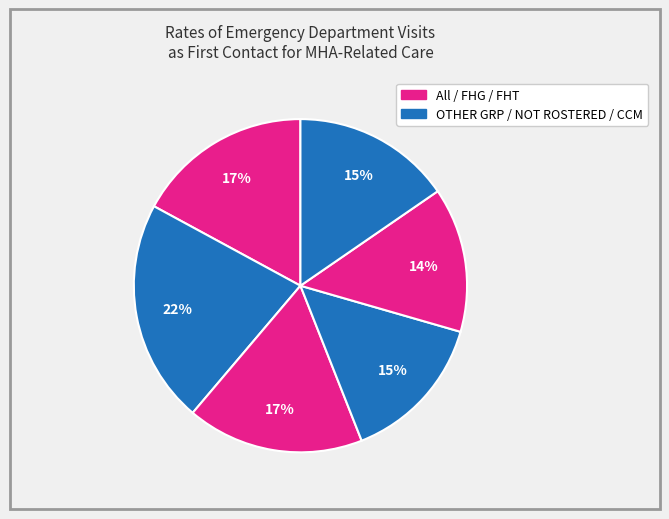

How many segments does this pie chart have?

6